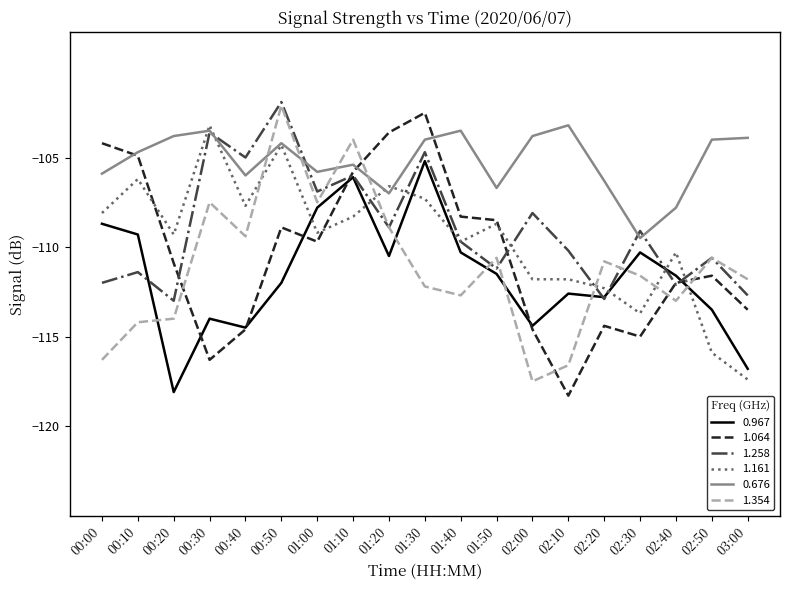

How many lines are shown in the chart?

6